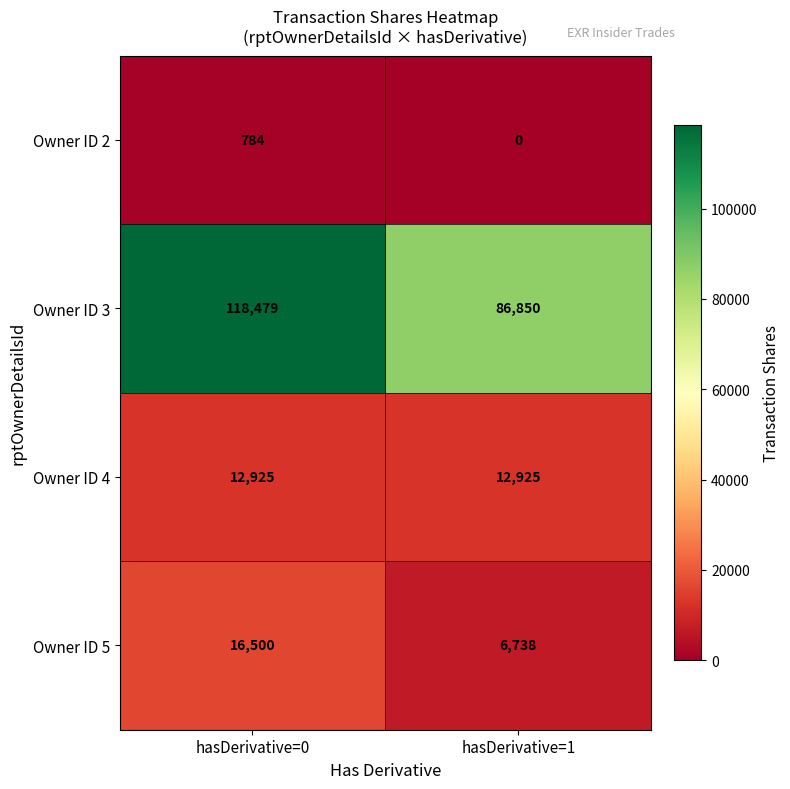

Is it true that Owner ID 4 equals 12925 at hasDerivative=0?

True